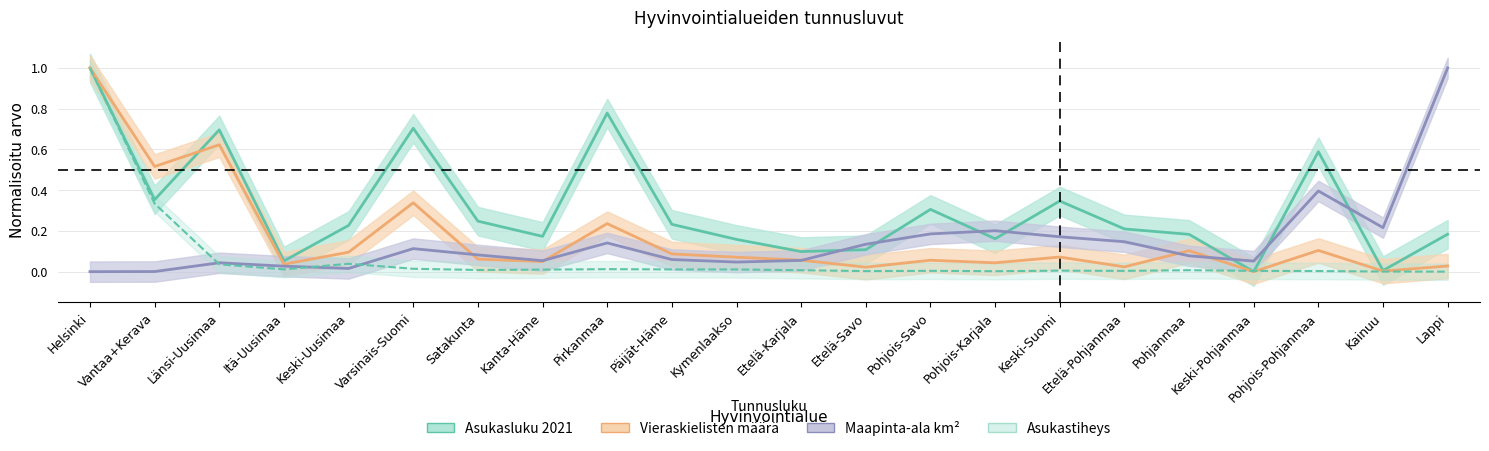

At which category is the sum across all series the highest?

Helsinki